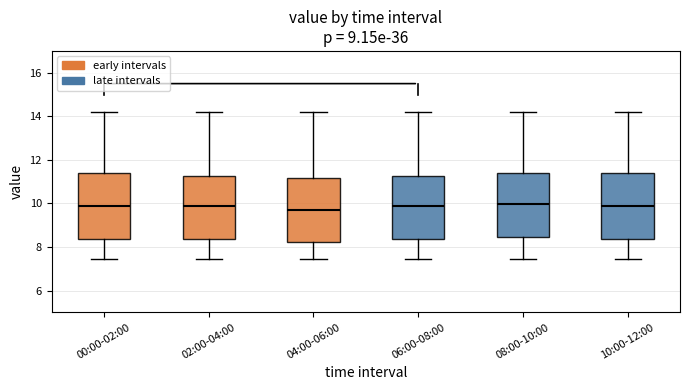

Reading left to right, read every box against the y-axis: the position of its median line, the range the box covers, and the ends of its whiskers. The values are not printed on the chart, so give them approximately, as read against the axis.

00:00-02:00: median 9.8, box 8.4 to 11.4, whiskers 7.4 to 14.2
02:00-04:00: median 9.8, box 8.4 to 11.2, whiskers 7.4 to 14.2
04:00-06:00: median 9.8, box 8.2 to 11.2, whiskers 7.4 to 14.2
06:00-08:00: median 9.8, box 8.4 to 11.2, whiskers 7.4 to 14.2
08:00-10:00: median 10.0, box 8.4 to 11.4, whiskers 7.4 to 14.2
10:00-12:00: median 9.8, box 8.4 to 11.4, whiskers 7.4 to 14.2